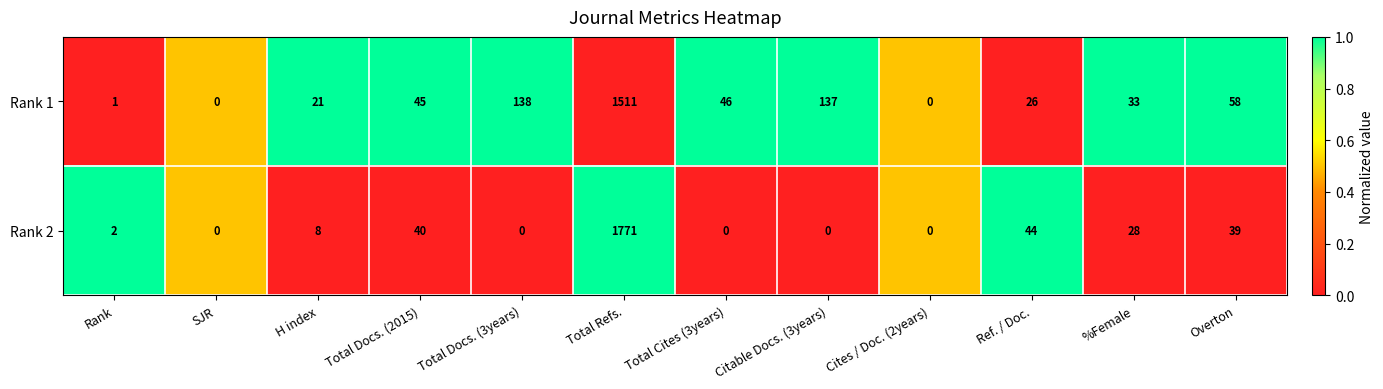

How many categories are shown in the chart?

12